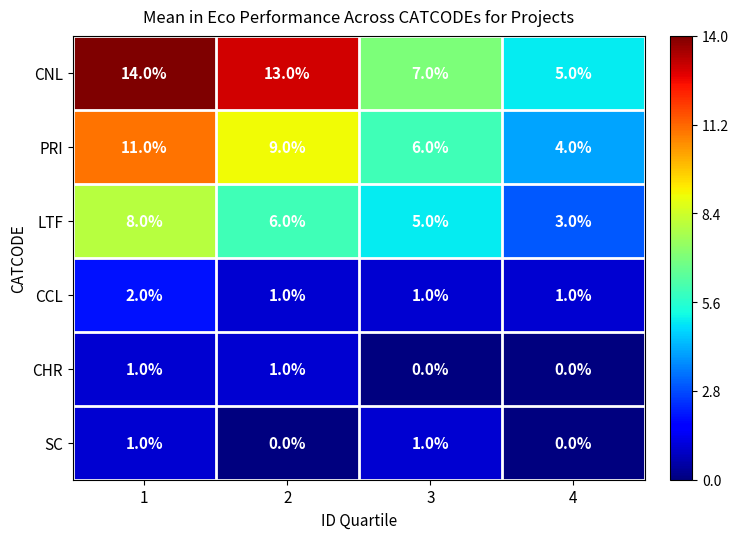

What is the total value across all series at 1?

37